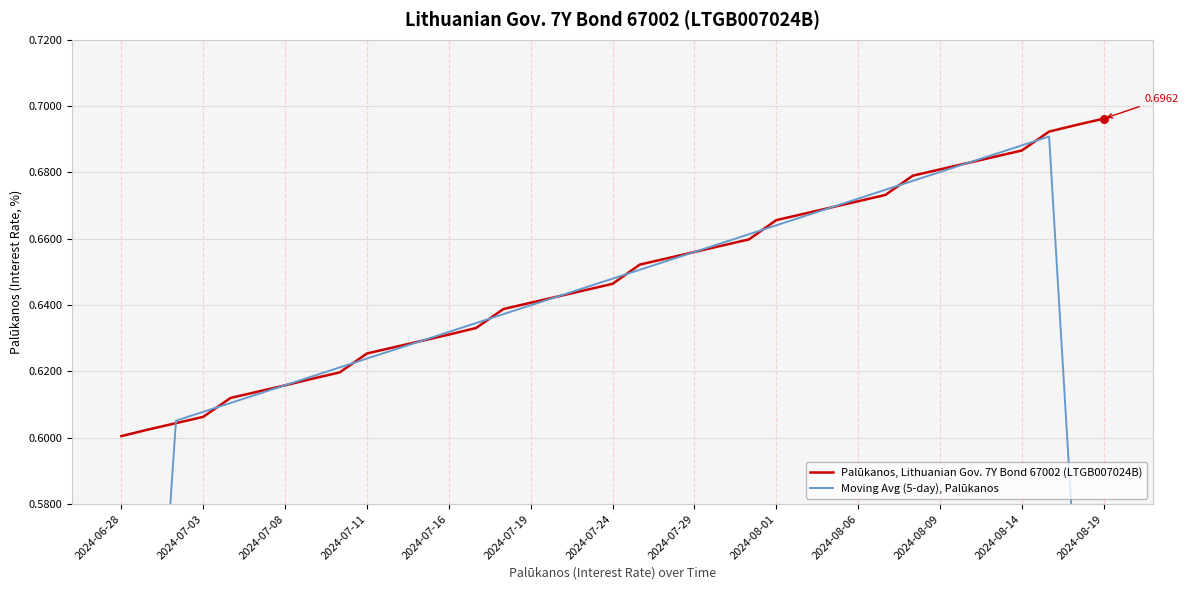

What is the total value across all series at 28?

1.3